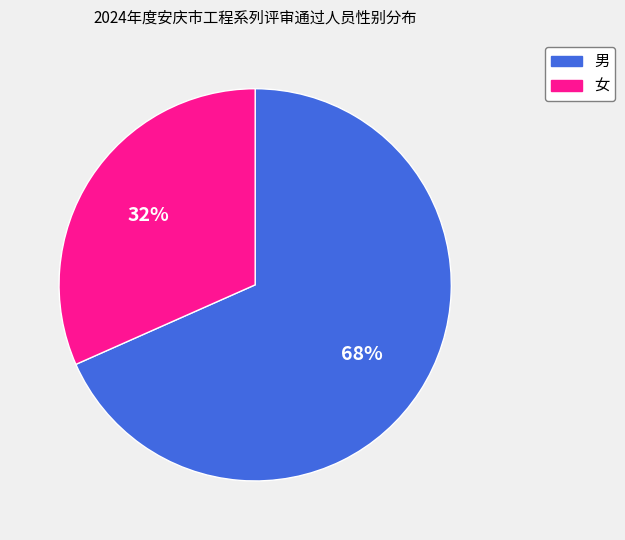

Which category has the biggest portion of the pie?

男